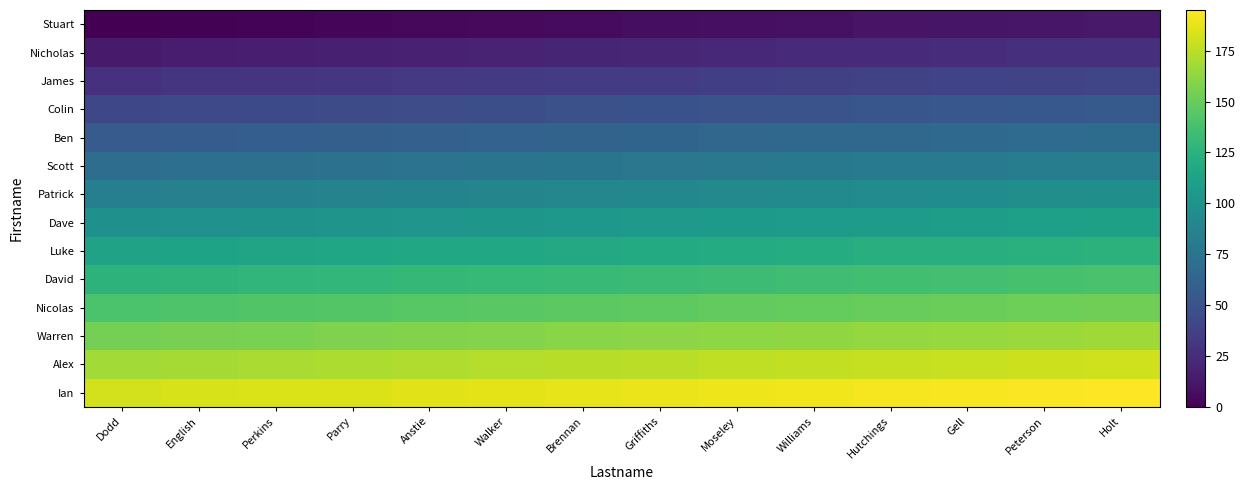

How many distinct data groups are displayed?

14